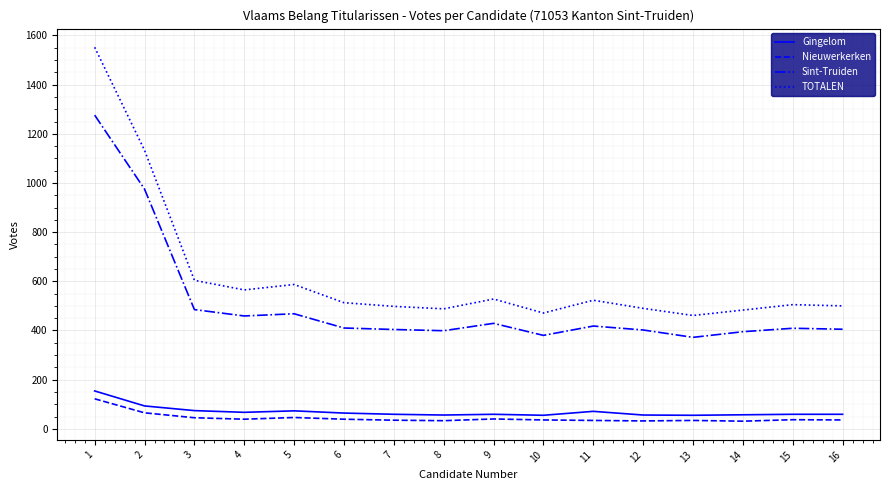

What is the minimum value for Nieuwerkerken?

31